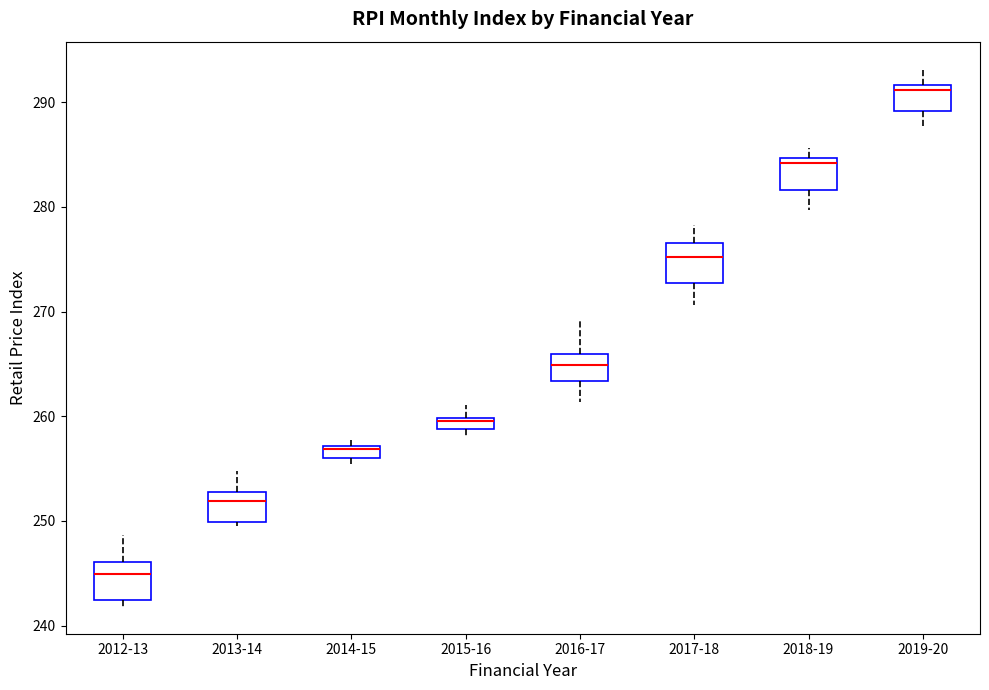

Where is the upper edge of the box for 2018-19 on the y-axis? The values are not printed on the chart, so give them approximately, as read against the axis.

285